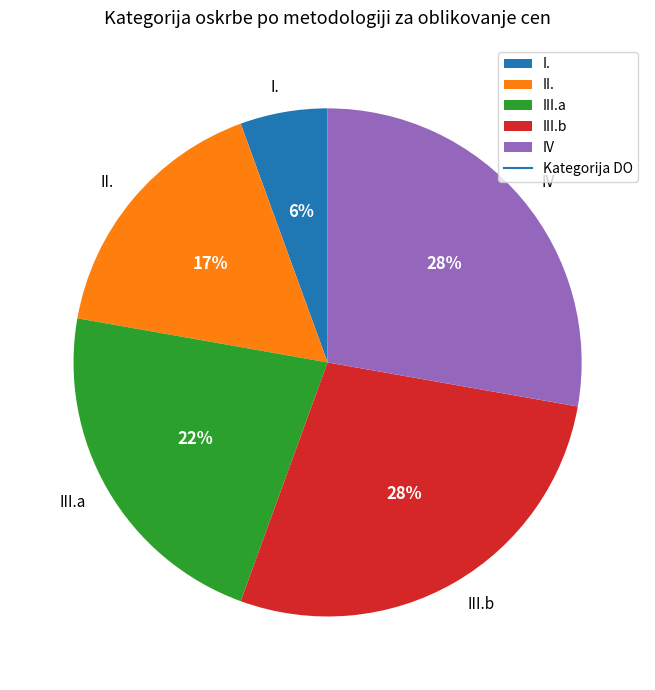

Between III.a and III.b, which is larger?

III.b